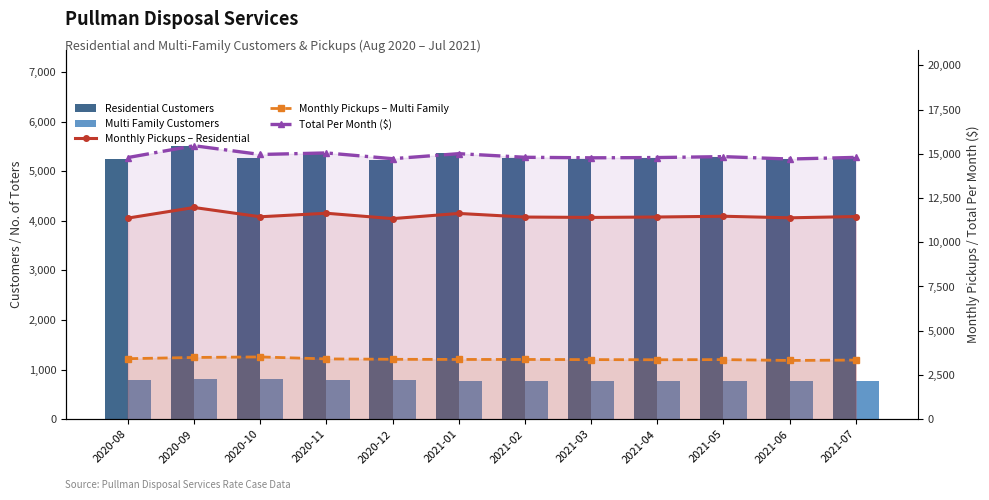

How many values in the Monthly Pickups – Multi Family series are below 3377?

5